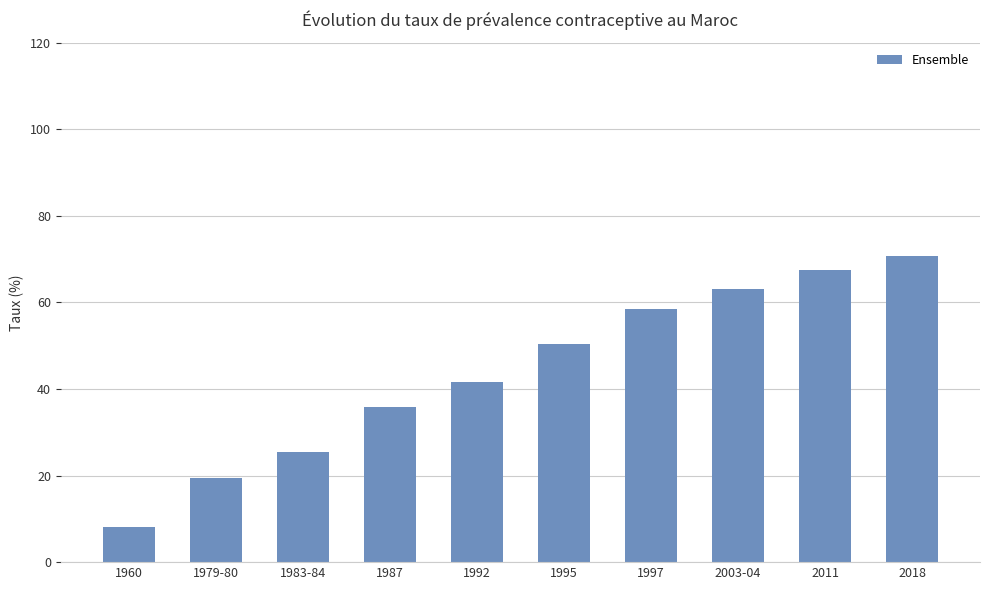

Reading left to right, extract all data points from this chart.

1960=8.0	1979-80=19.4	1983-84=25.5	1987=35.9	1992=41.5	1995=50.3	1997=58.4	2003-04=63.0	2011=67.4	2018=70.8